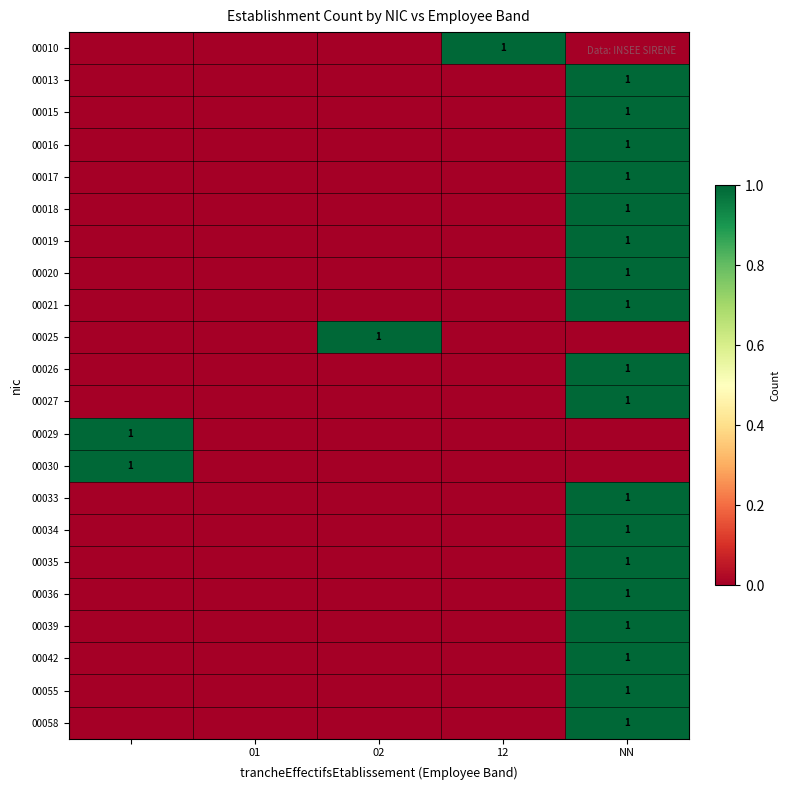

Which series has the largest range (max minus min)?

00010